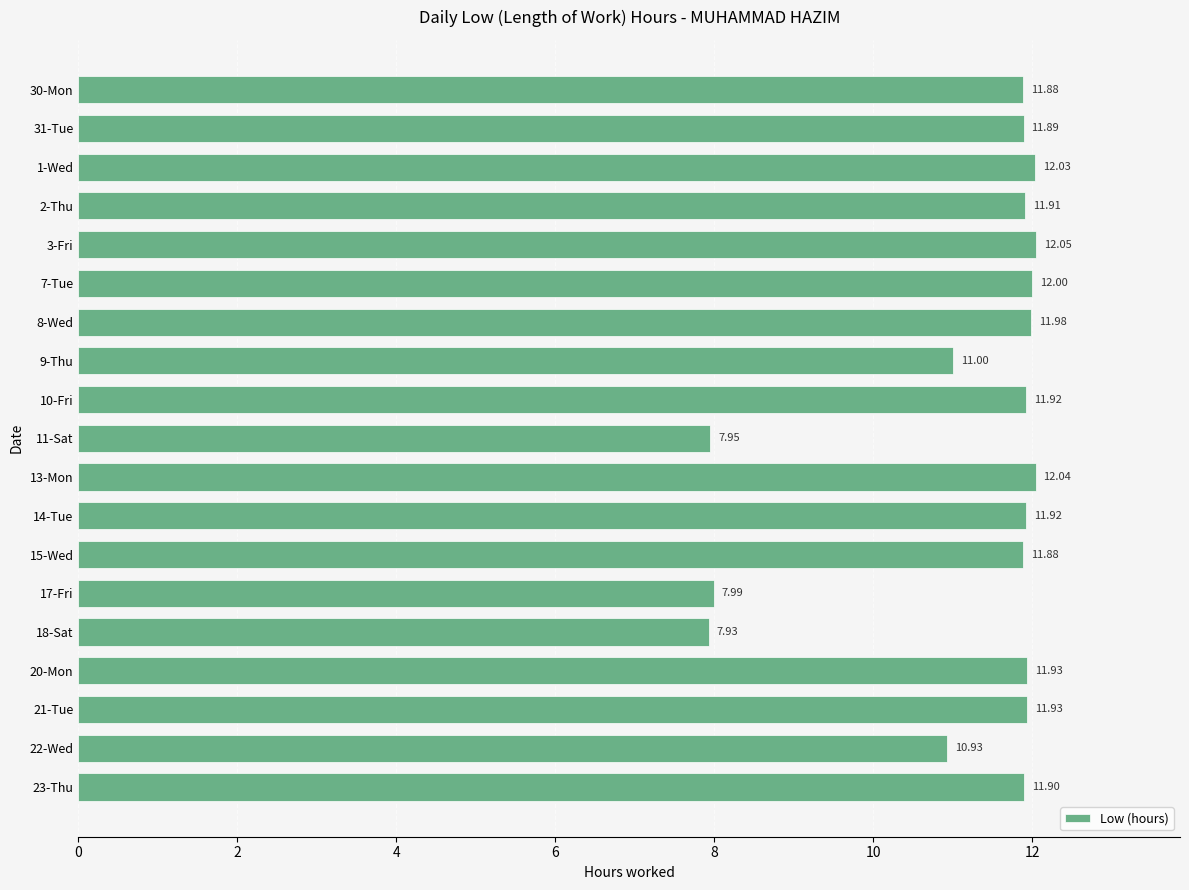

What is the difference between the maximum and second lowest values?

4.1